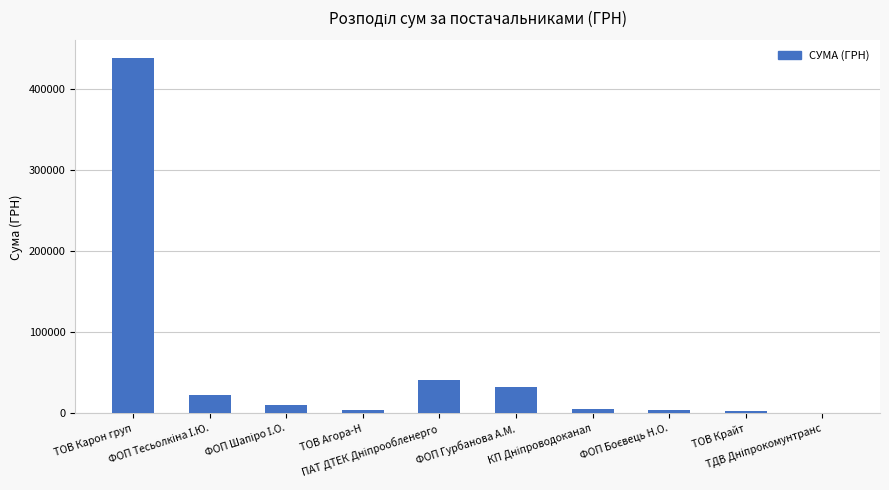

What is the sum of all values?

561263.6